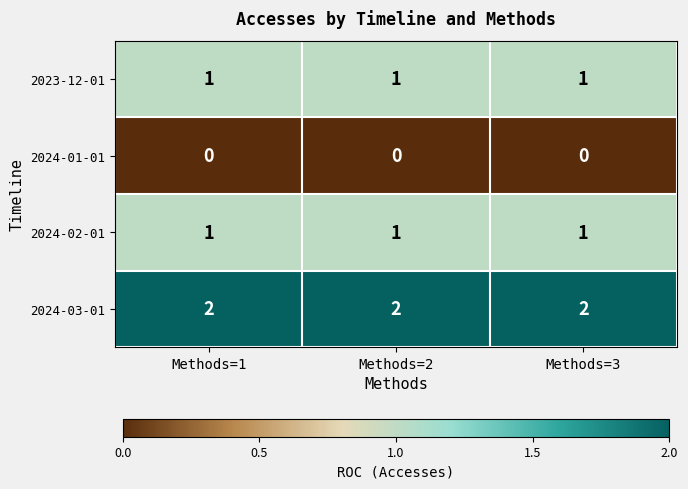

How many categories are shown in the chart?

3